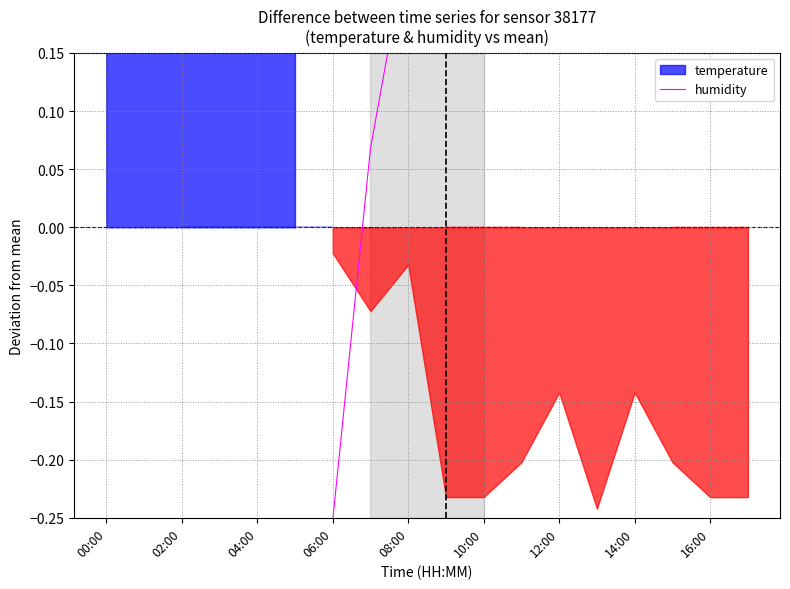

What is the greatest value displayed?

1.2